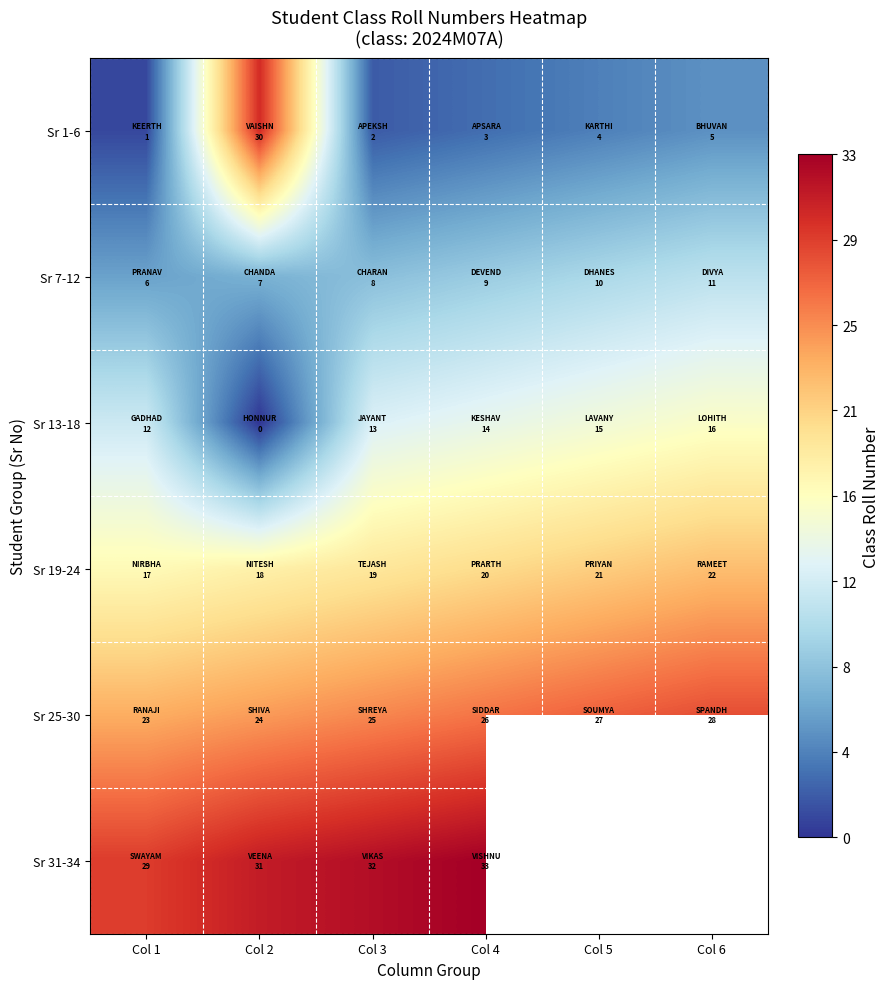

The value of Sr 25-30 at Col 1 is 23.0. True or false?

True